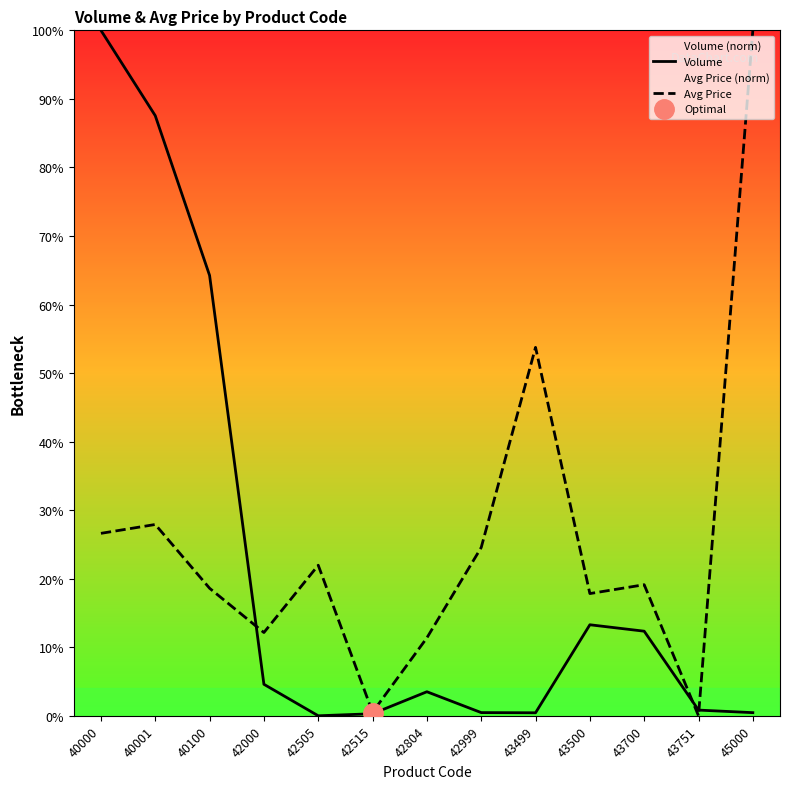

What is the difference between the maximum and minimum values in the Avg Price series?

100.0